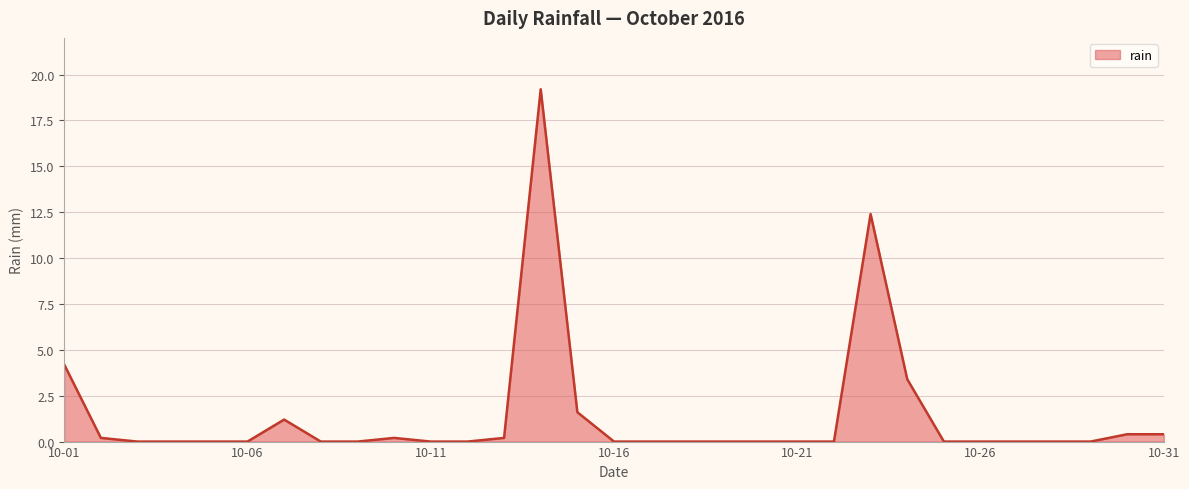

What is the greatest value displayed?

19.2